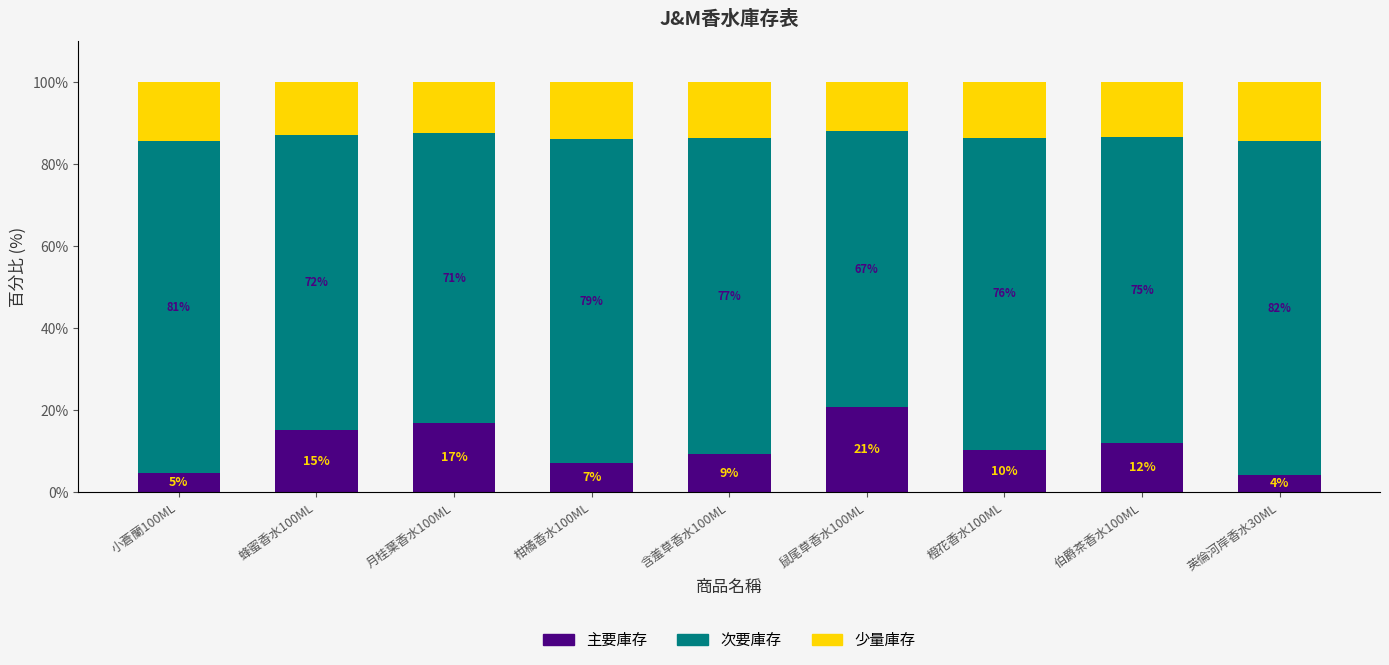

The value of 主要庫存 at 鼠尾草香水100ML is 20.8. True or false?

True